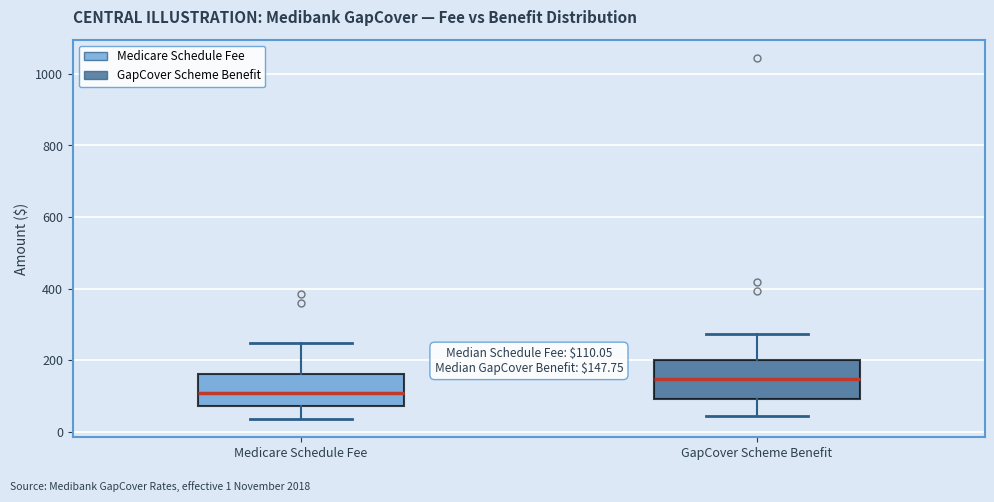

Which box's median line is the highest?

GapCover Scheme Benefit